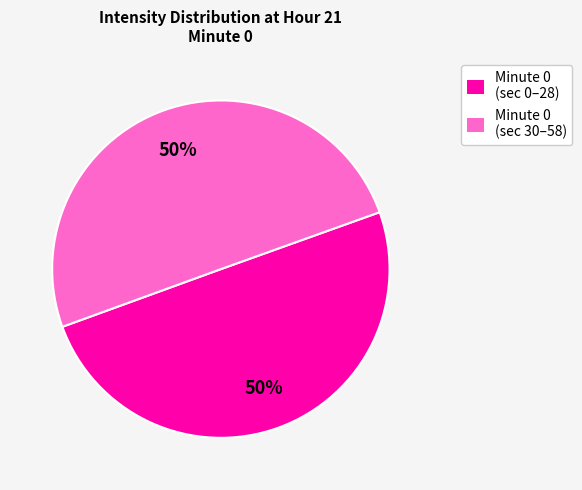

How many segments does this pie chart have?

2